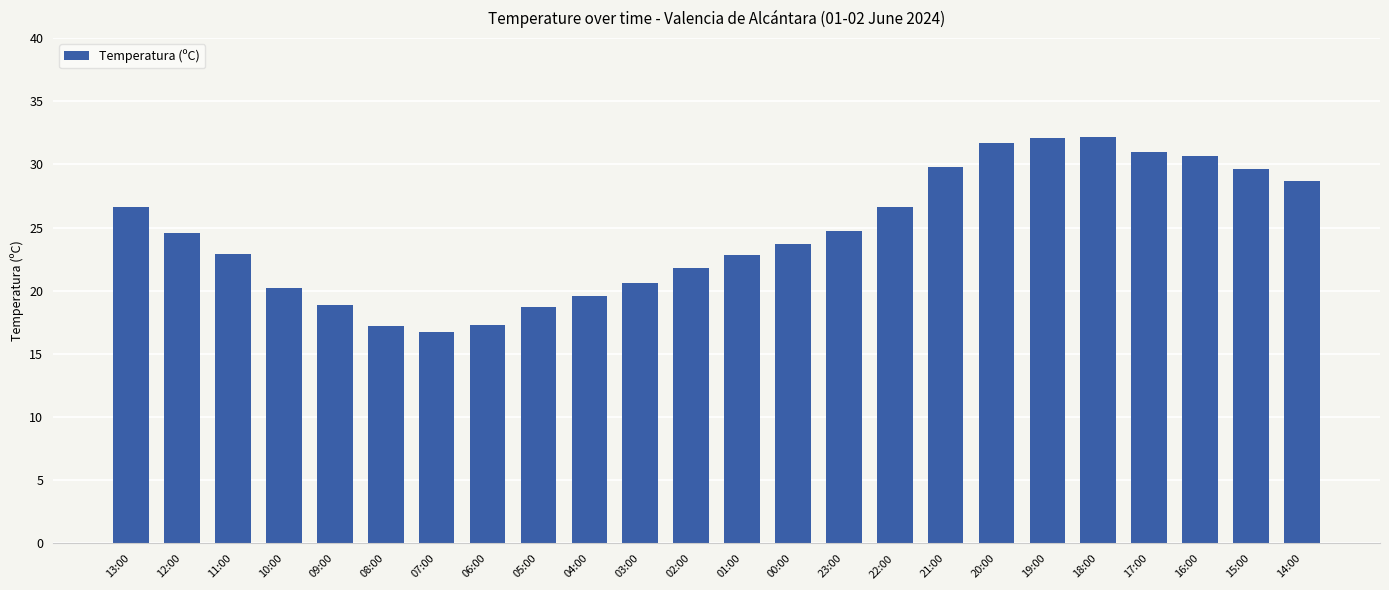

What is the sum of the values at 09:00 and 20:00?

50.6